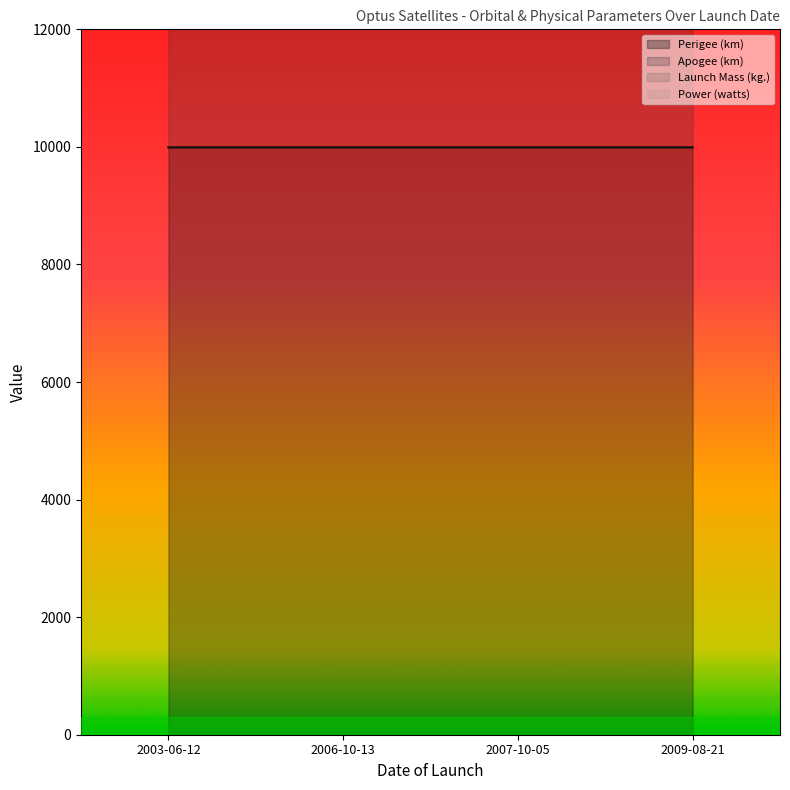

True or false: Perigee (km) and Power (watts) cross at least once.

False